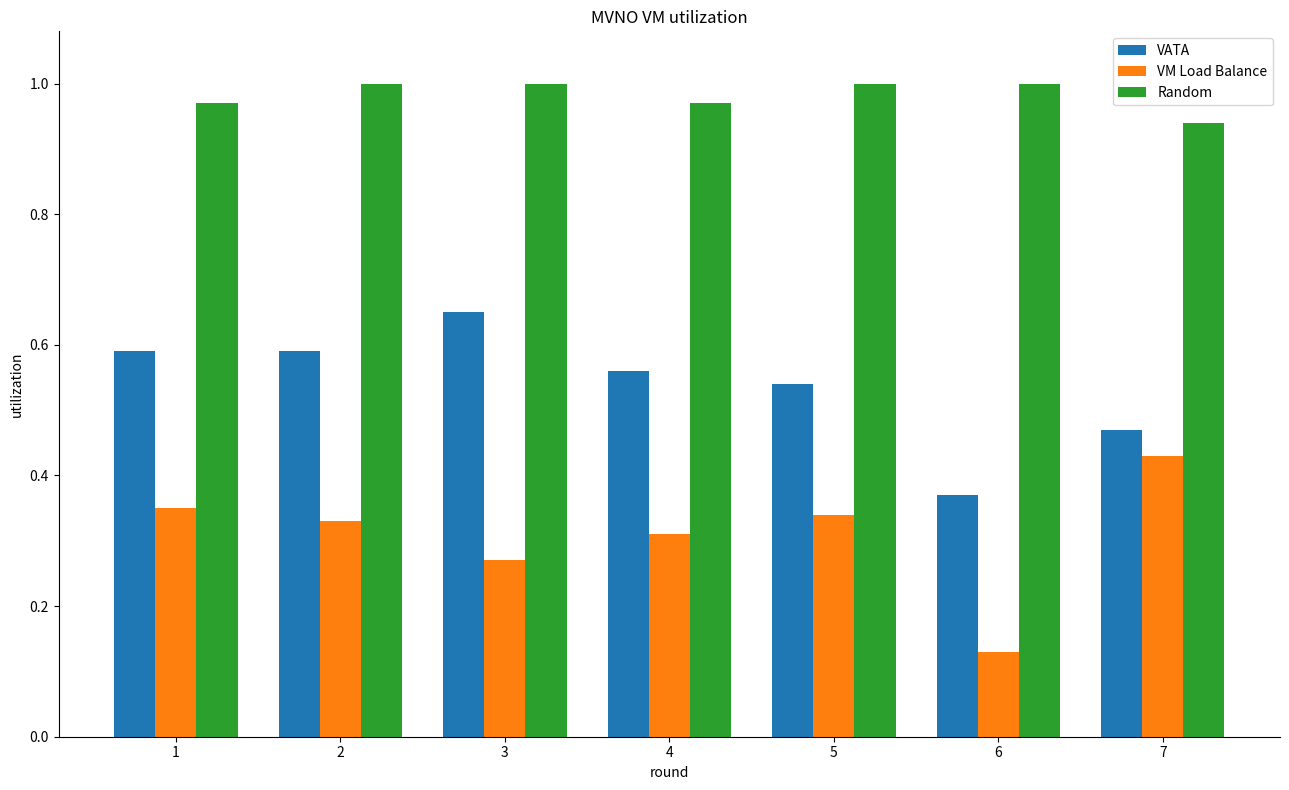

The value of VM Load Balance at 1 is 0.6. True or false?

False